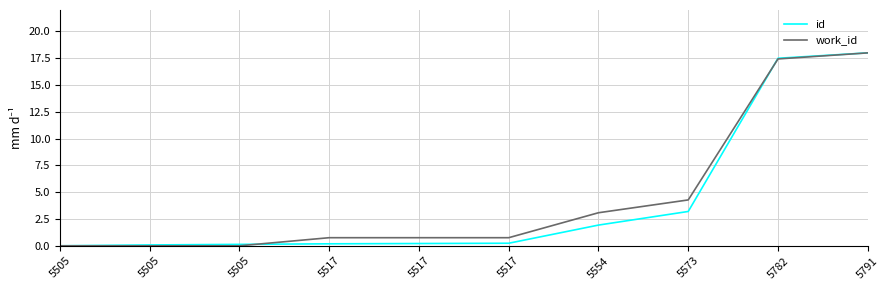

The id series shows 0.1 at 5505. True or false?

True